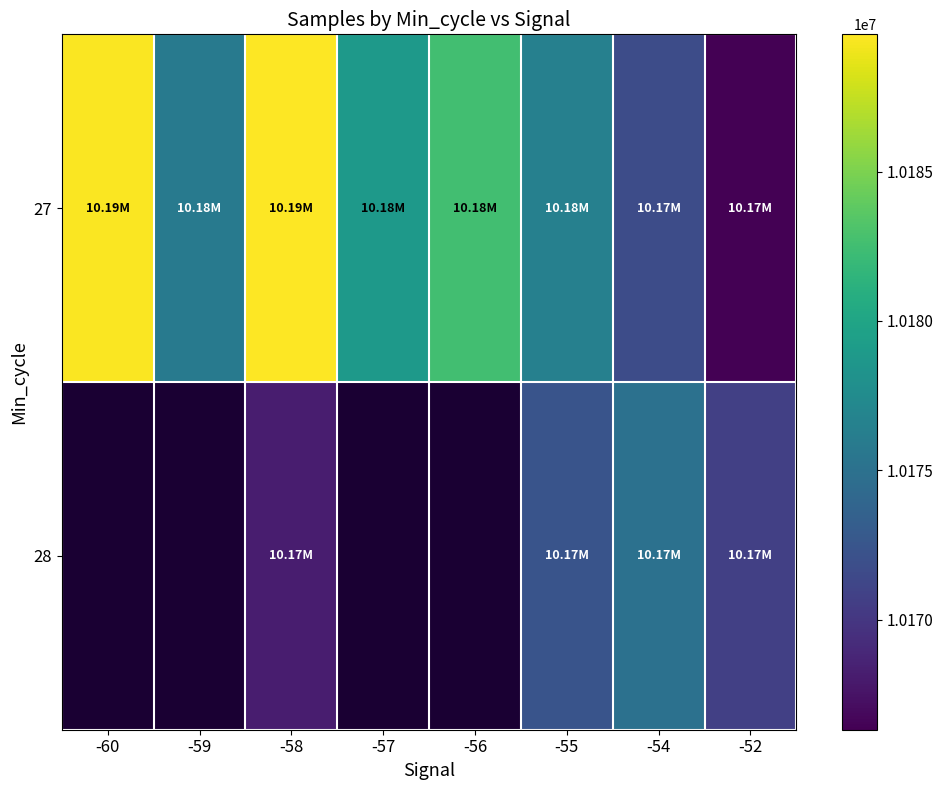

At which category is the sum across all series the highest?

-58